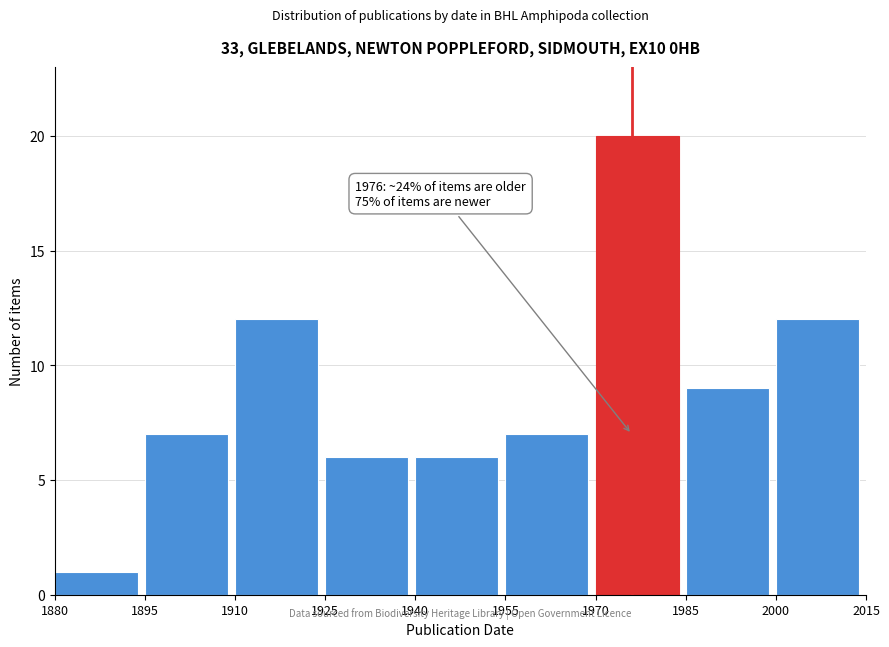

Over which range of the x-axis is the bar tallest?

1970 to 1985